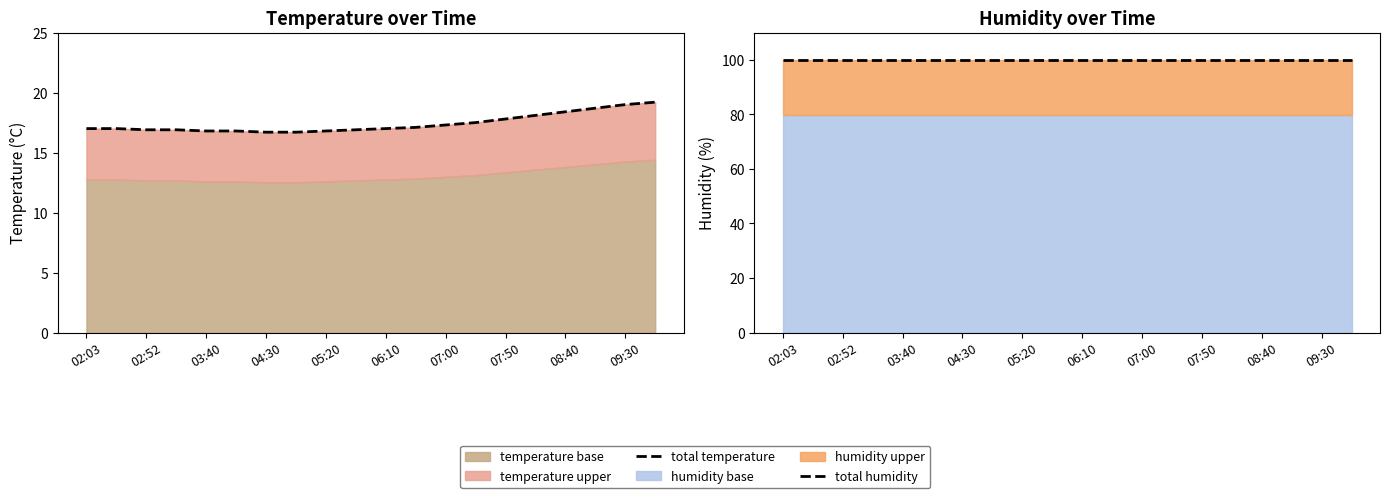

True or false: total temperature and total humidity intersect in this chart.

False